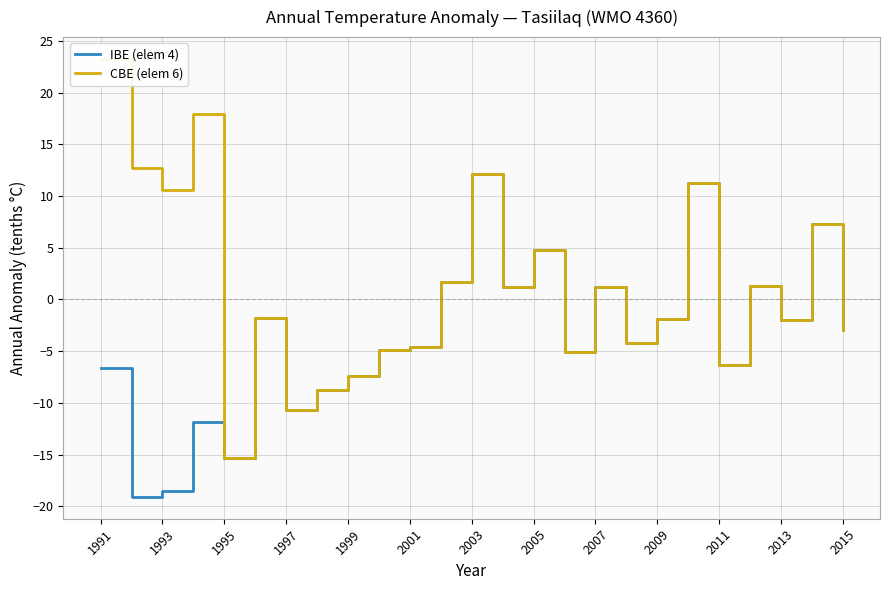

True or false: IBE (elem 4) has a value of -18.5 at 1993.

True